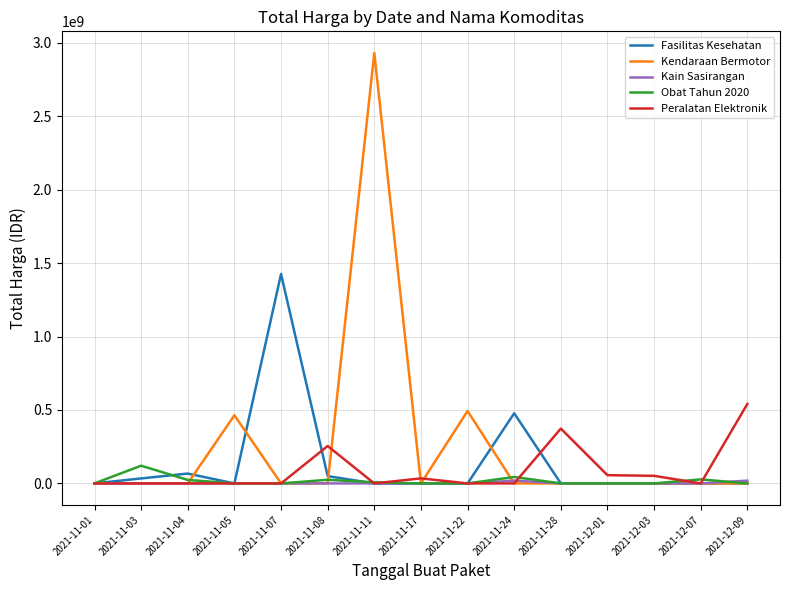

What is the sum of all Kain Sasirangan values?

38075000